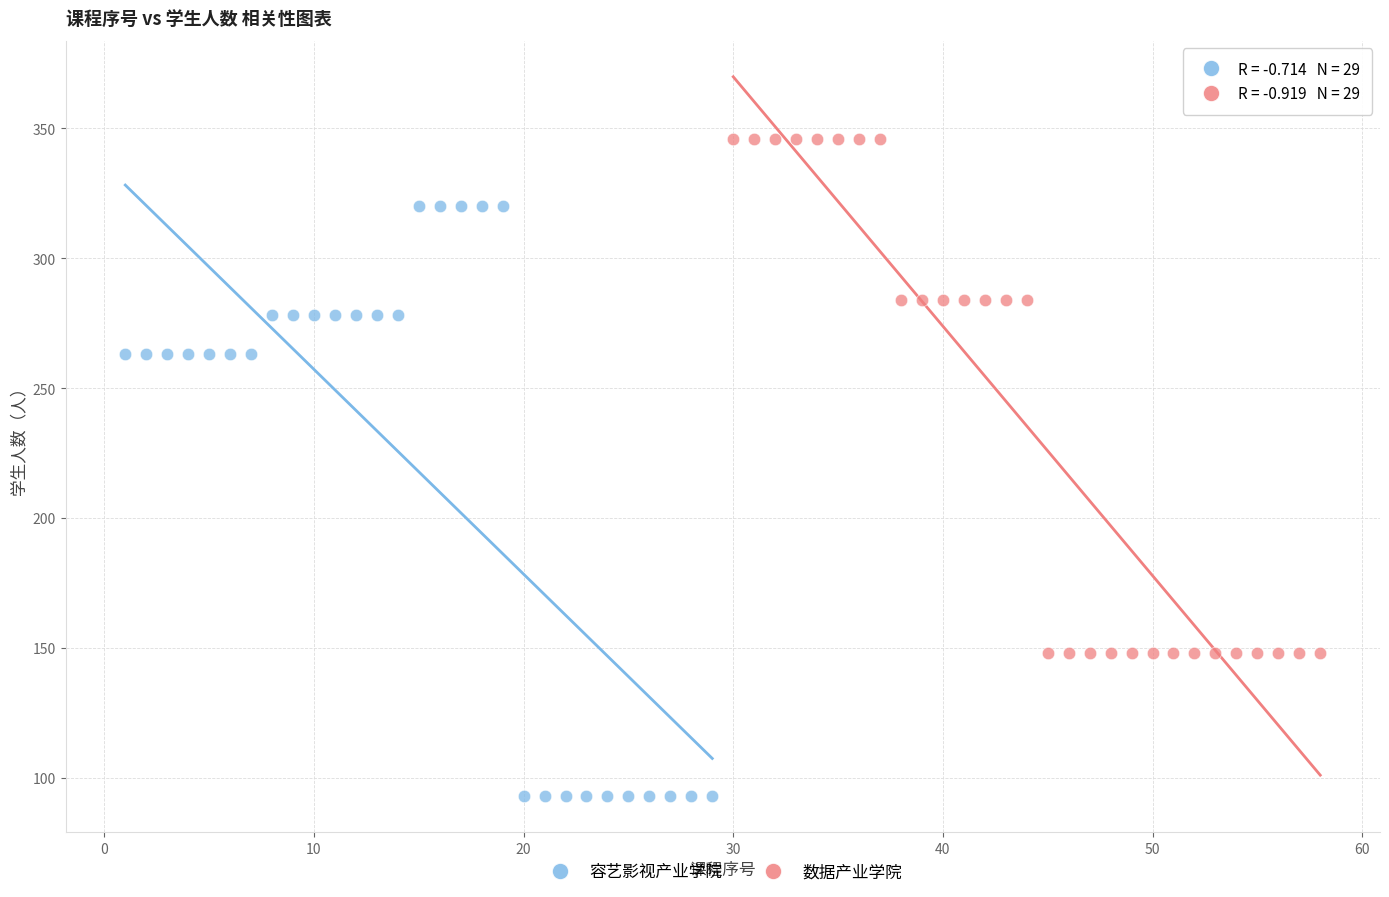

Which series has the largest Y range (max minus min)?

容艺影视产业学院